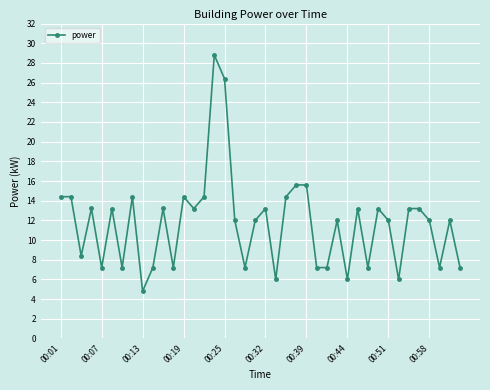

What is the greatest value displayed?

28.8